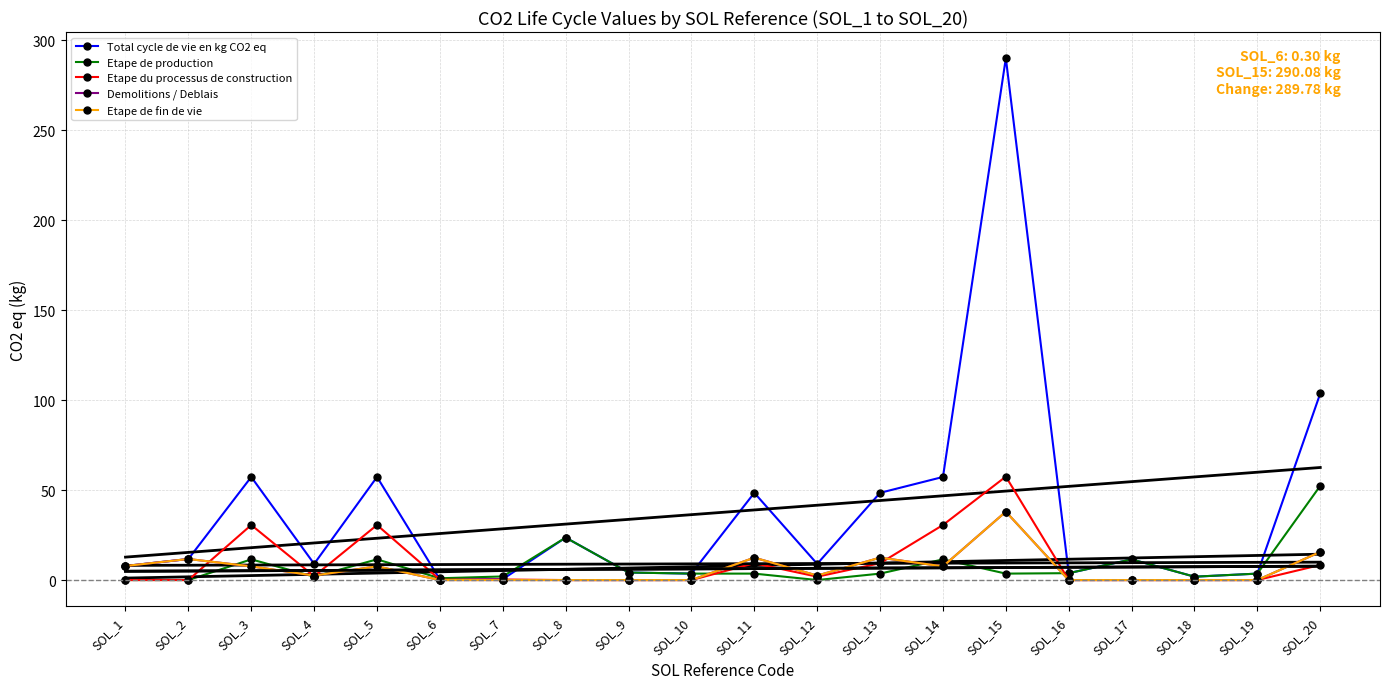

What is the total value across all series at SOL_11?

86.3